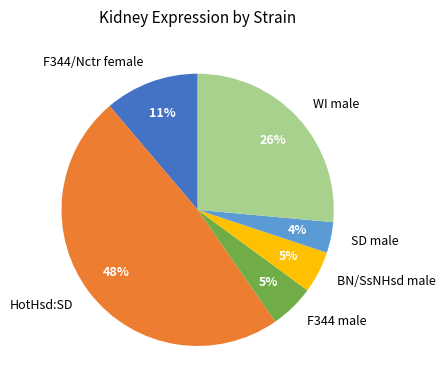

Which slice is the largest?

HotHsd:SD